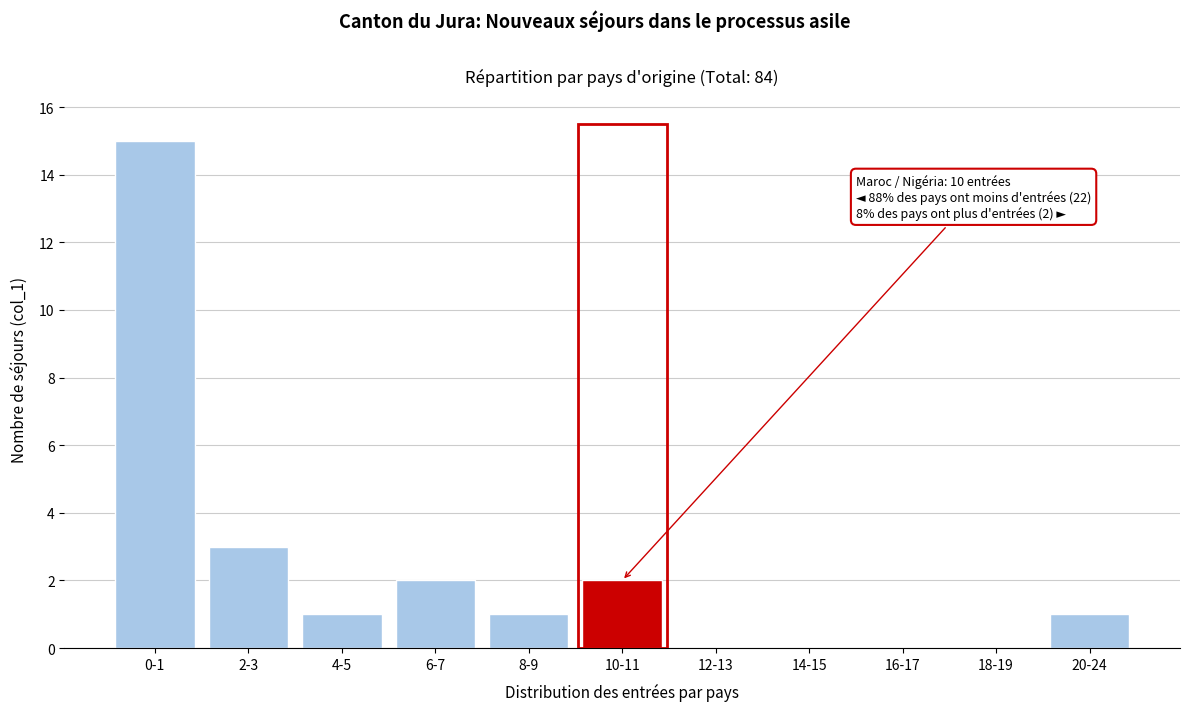

Reading left to right, list all the values displayed in this chart.

0-1=15	2-3=3	4-5=1	6-7=2	8-9=1	10-11=2	12-13=0	14-15=0	16-17=0	18-19=0	20-24=1